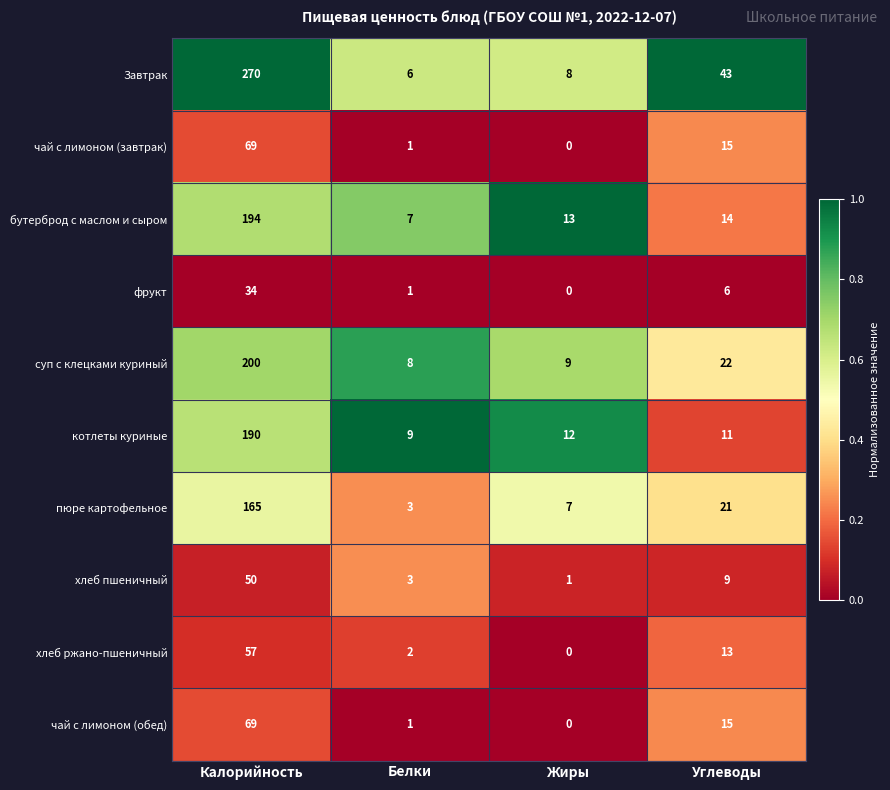

Which category has the highest value in the бутерброд с маслом и сыром series?

Калорийность